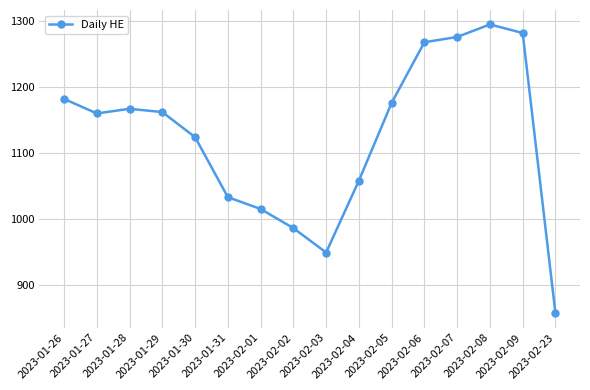

The chart shows a value of 949 at 2023-02-03. True or false?

True